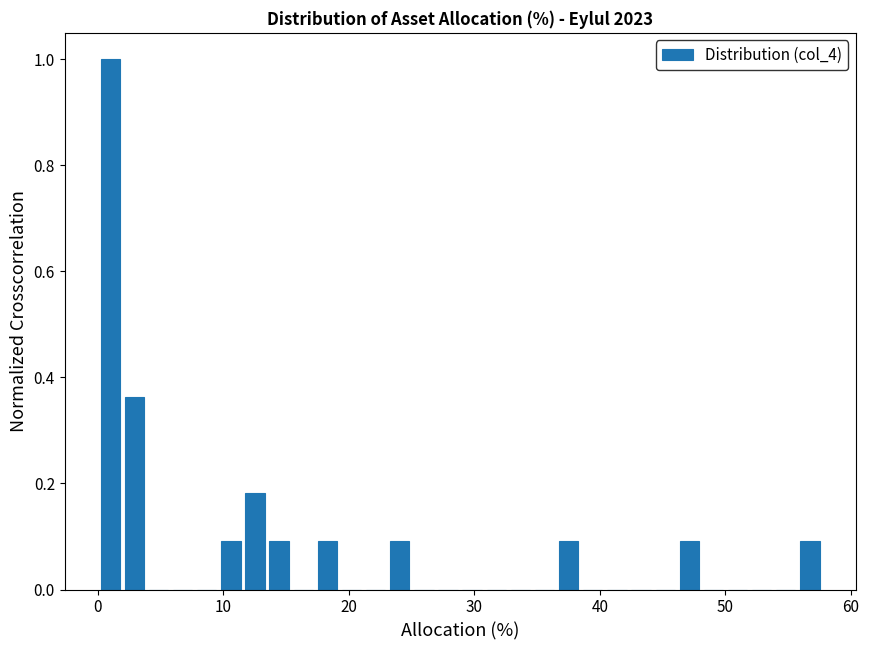

Around what value on the x-axis is the tallest bar? Give the approximate position of its centre, as read against the axis.

1